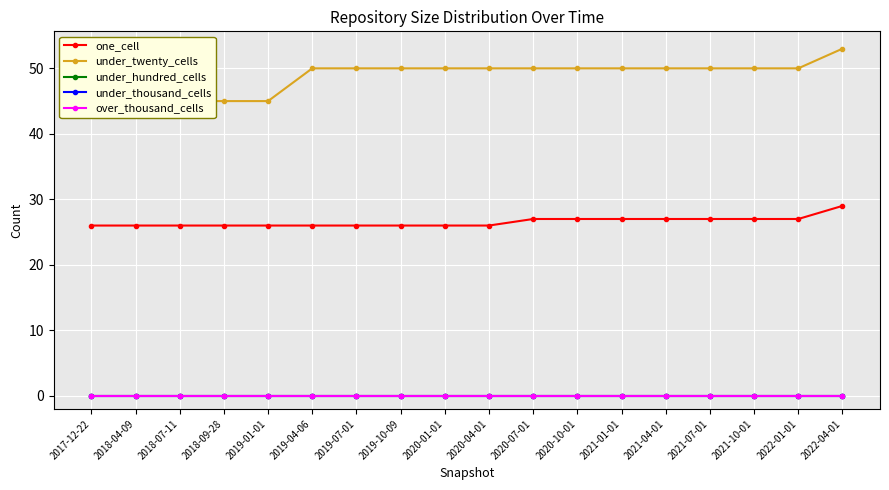

True or false: over_thousand_cells and under_twenty_cells cross at least once.

False